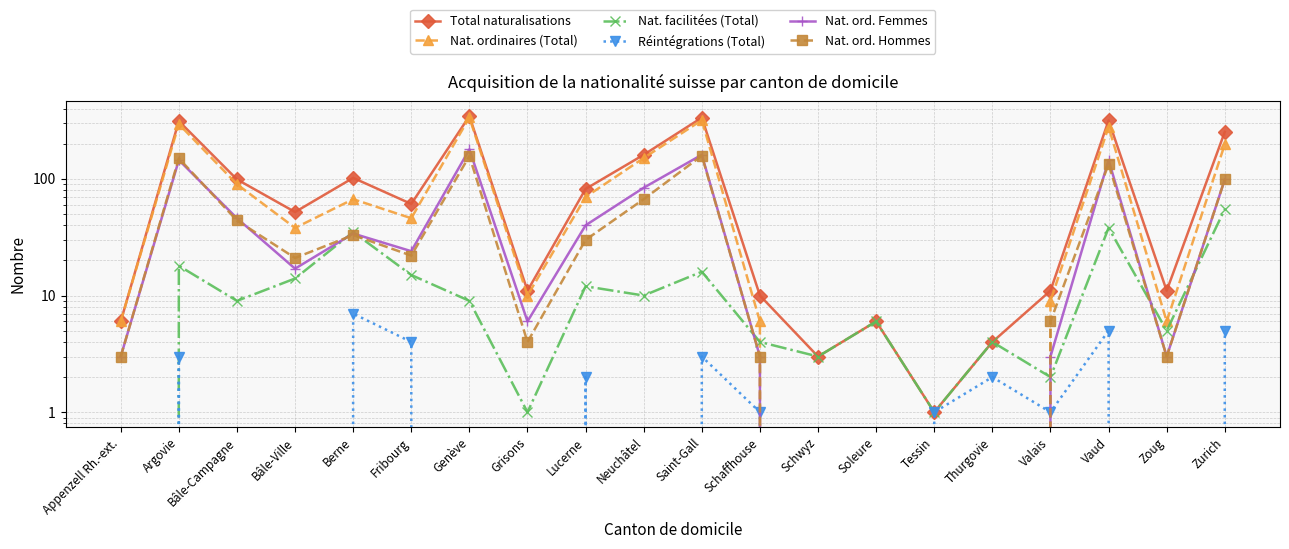

What is the difference between the Nat. ordinaires (Total) values at Genève and Bâle-Ville?

298